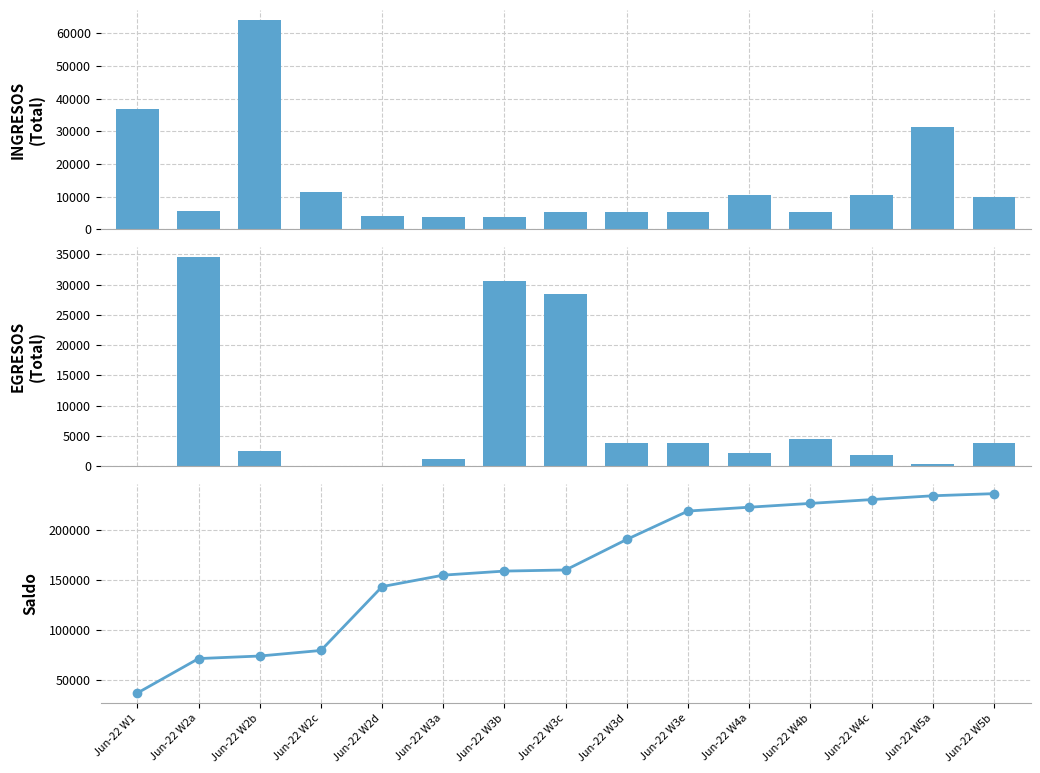

What position from the left is Jun-22 W3b?

7